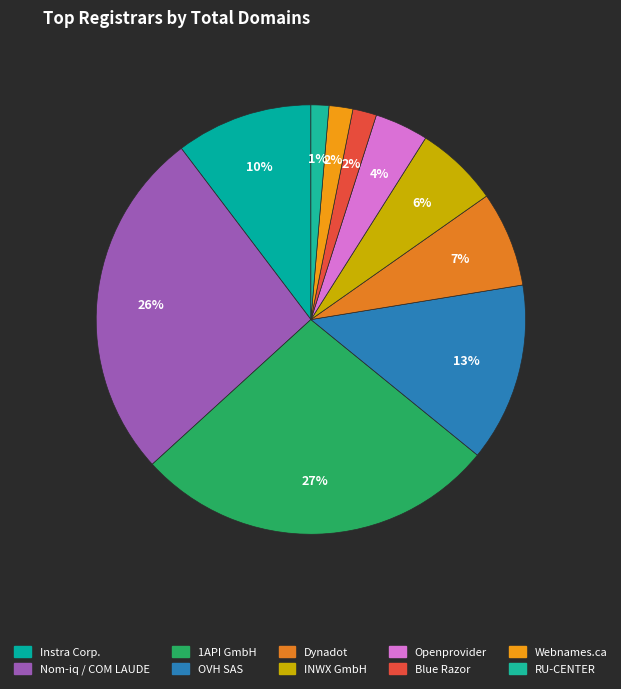

Rank the categories by value from highest to lowest.

1API GmbH, Nom-iq Ltd. dba COM LAUDE, OVH SAS, Instra Corporation Pty Ltd., Dynadot, LLC, INWX GmbH & Co. KG, Hosting Concepts B.V. d/b/a Openprovider, Blue Razor Domains, LLC, Webnames.ca Inc., Regional Network Information Center